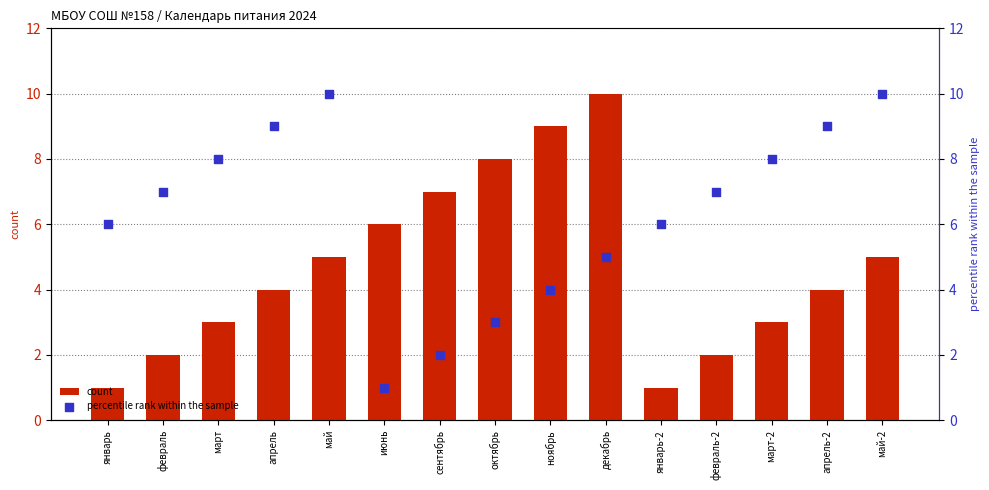

What are all the series names shown in the legend?

count, percentile rank within the sample